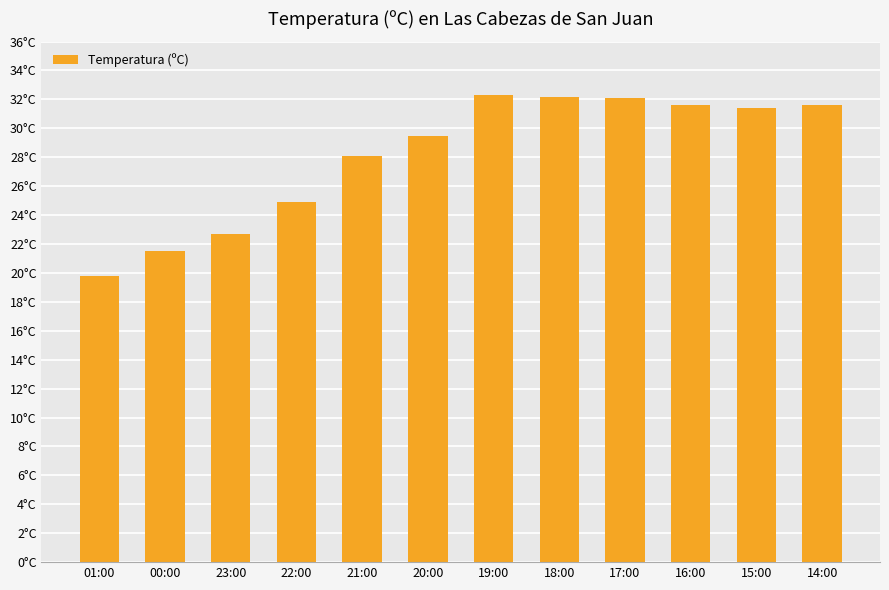

The value at 21:00 is 9.4. True or false?

False